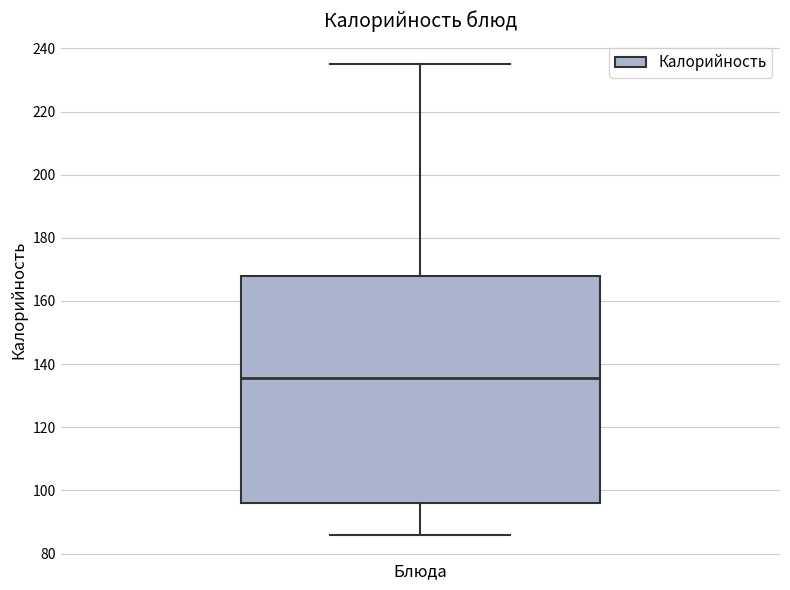

Transcribe this box plot: give where the median line is, the range the box spans, and where the two whiskers end, as read against the y-axis. The values are not printed on the chart, so give them approximately, as read against the axis.

median 136, box 96 to 168, whiskers 86 to 236